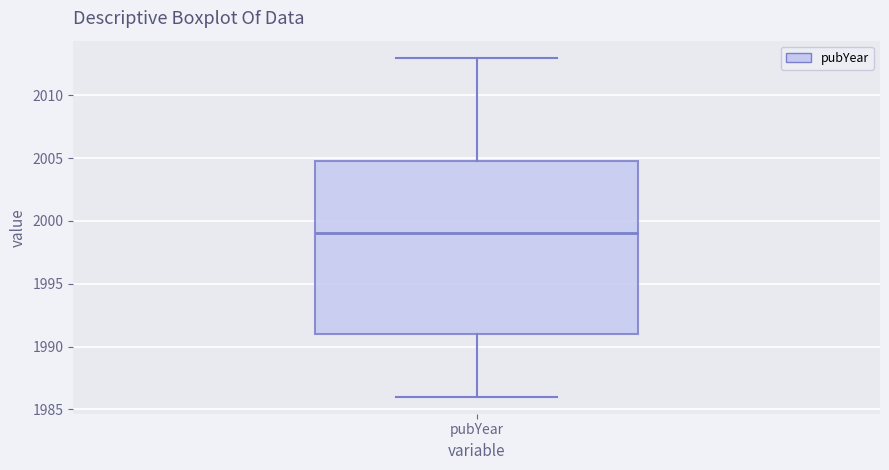

Where is the lower edge of the box for pubYear on the y-axis? The values are not printed on the chart, so give them approximately, as read against the axis.

1991